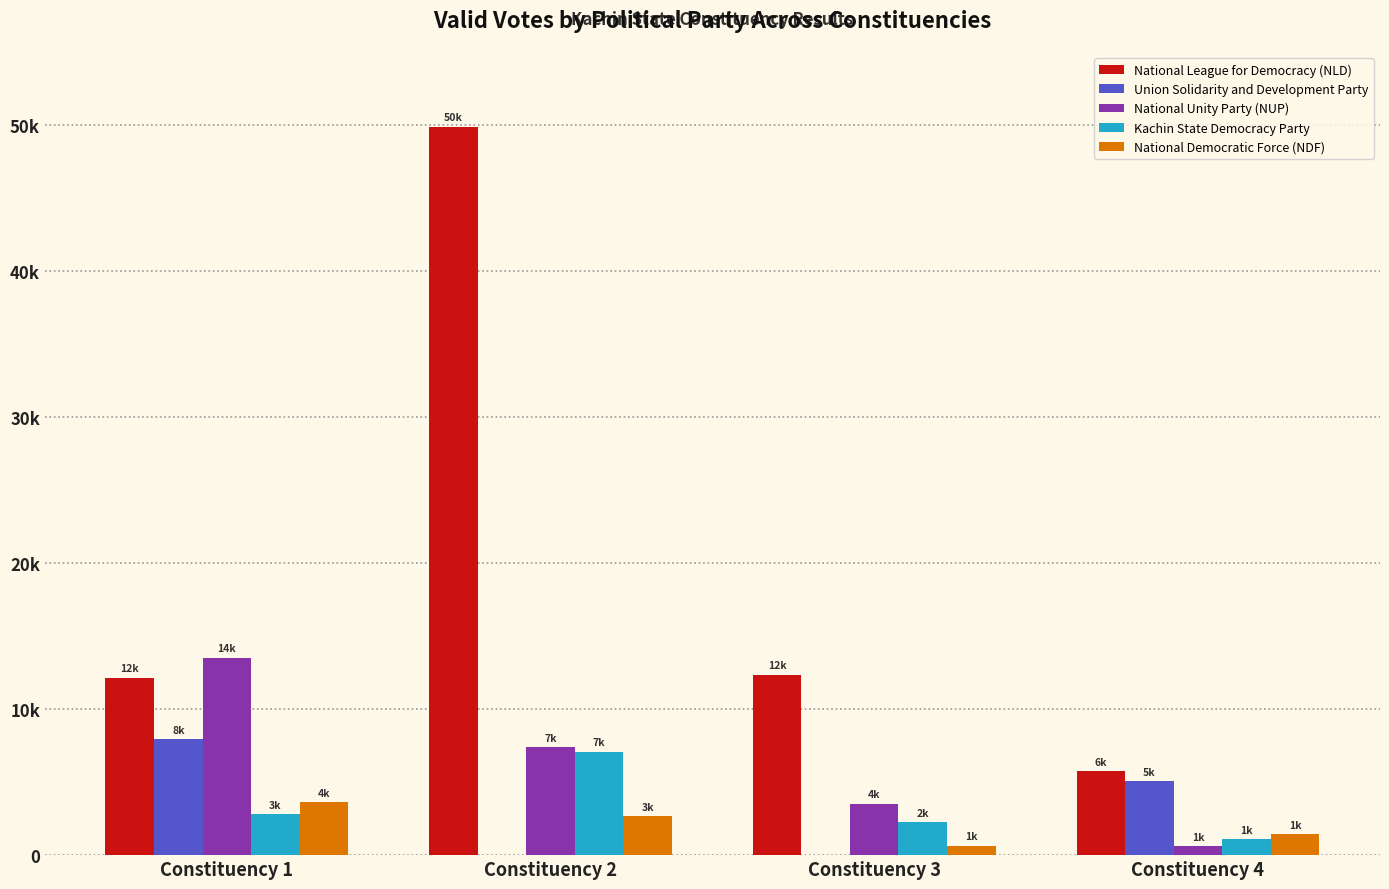

Are the bars grouped side by side (vs. stacked)?

Yes